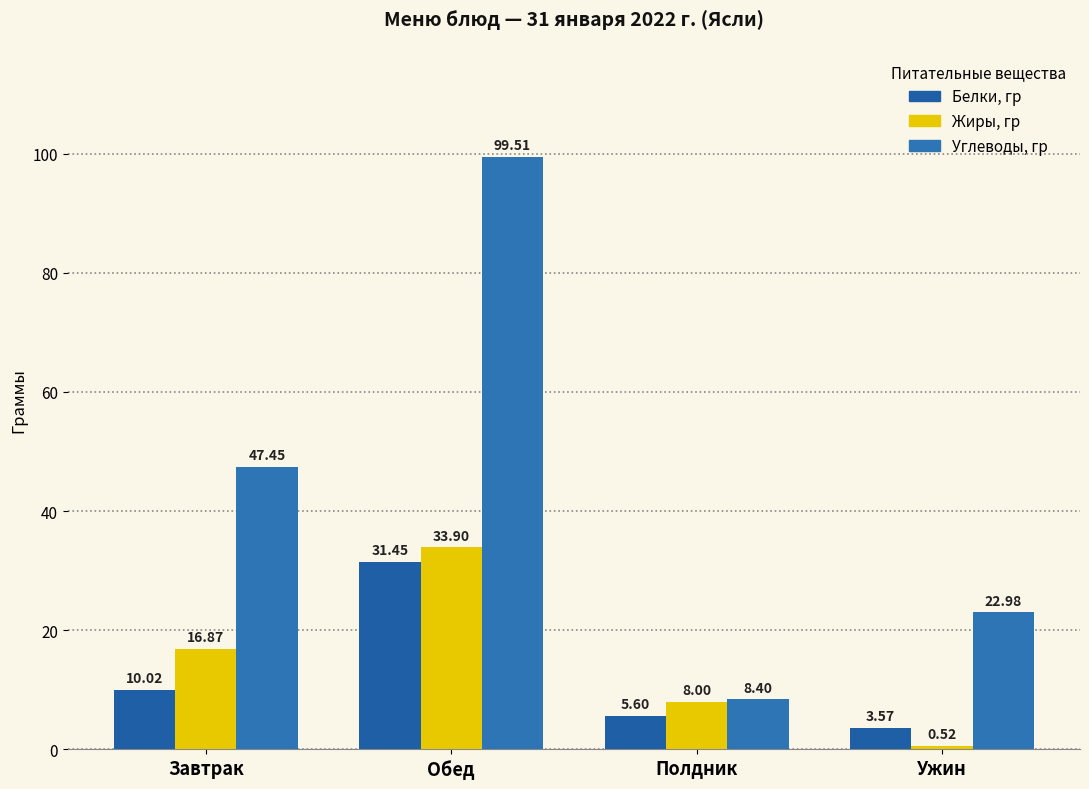

How many bars are there in each group?

3